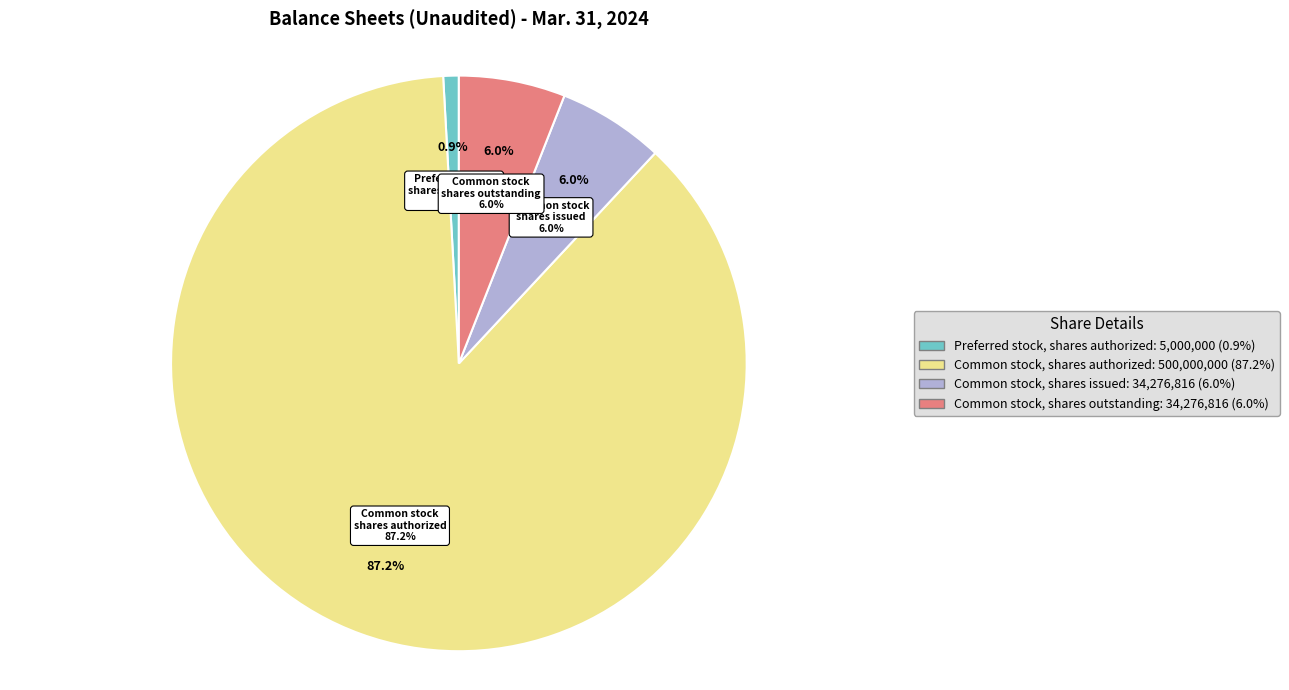

Rank the categories by value from highest to lowest.

Common stock, shares authorized, Common stock, shares issued, Common stock, shares outstanding, Preferred stock, shares authorized